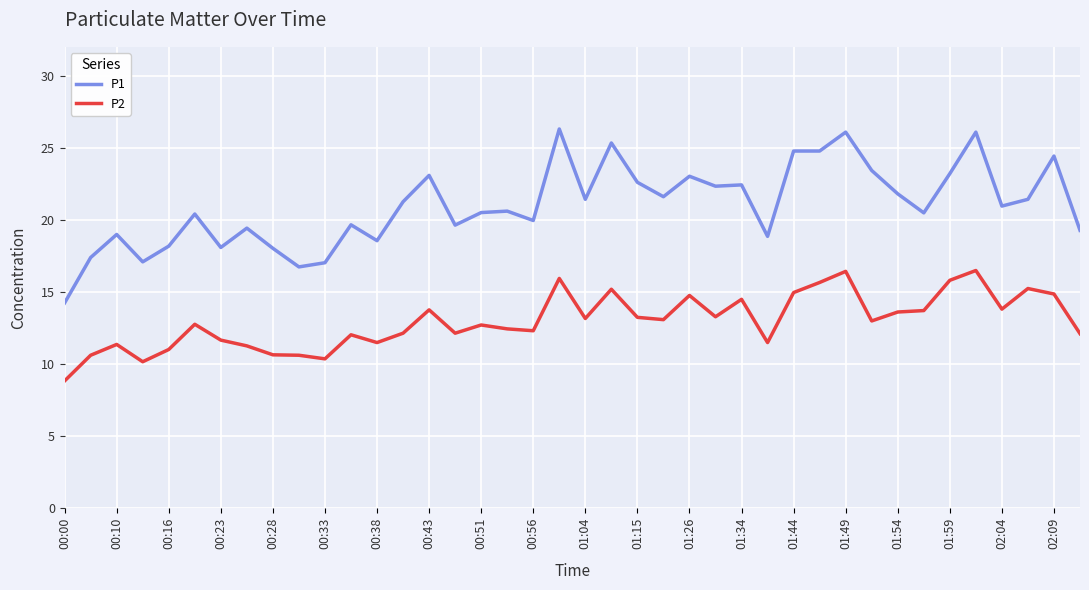

What is the greatest value displayed?

26.3